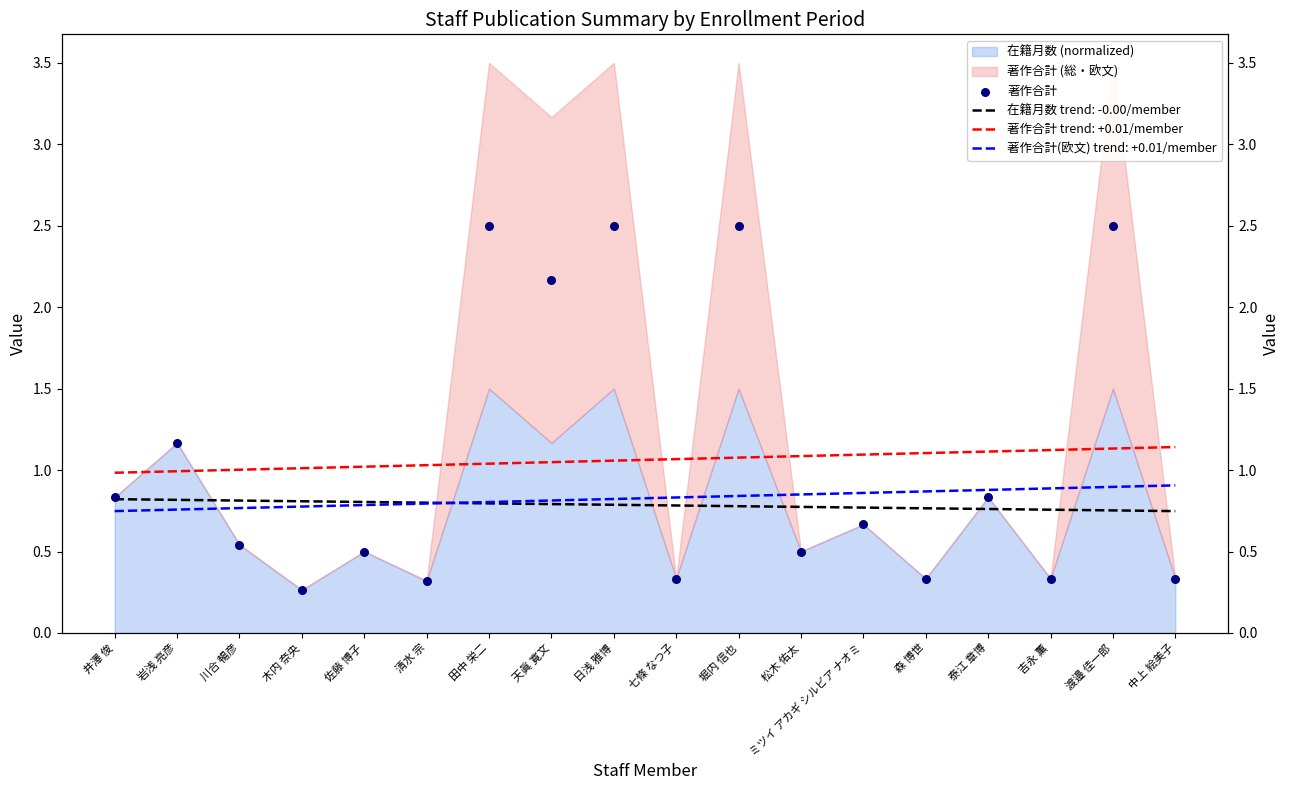

Approximately how many times larger is the value at 川合 暢彦 compared to 渡邉 佳一郎?

0.2